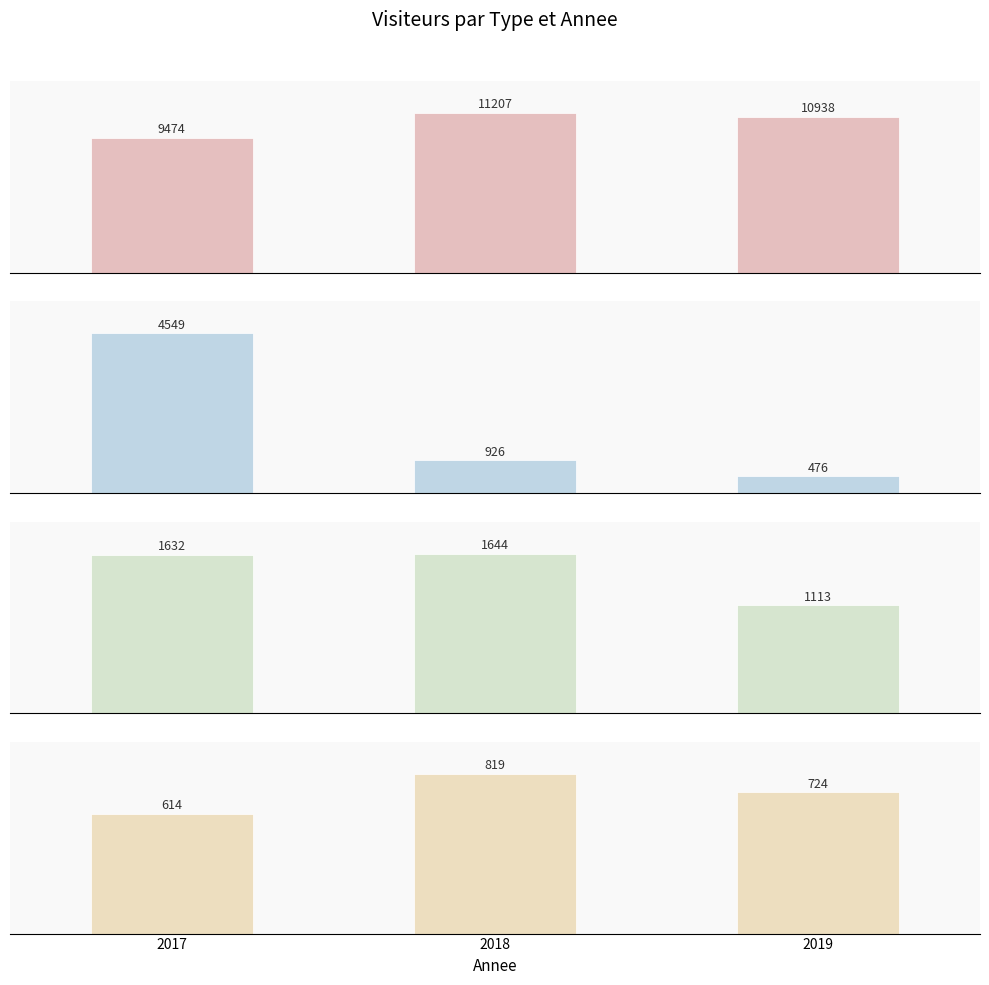

Which category has the highest value in the International series?

2018